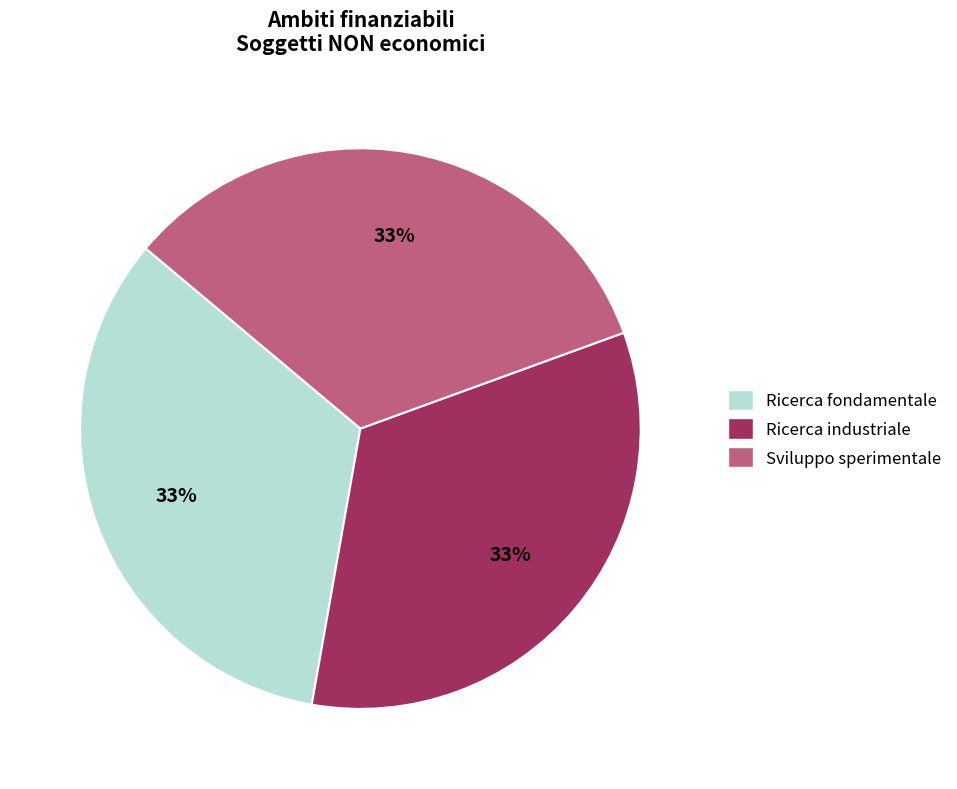

Does any single category account for the majority?

No